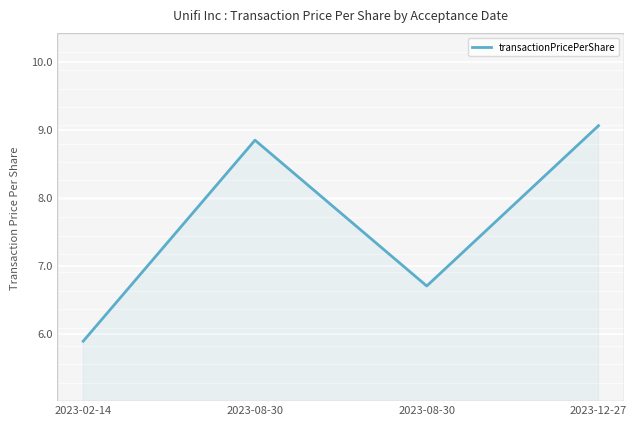

How many lines are shown in the chart?

1